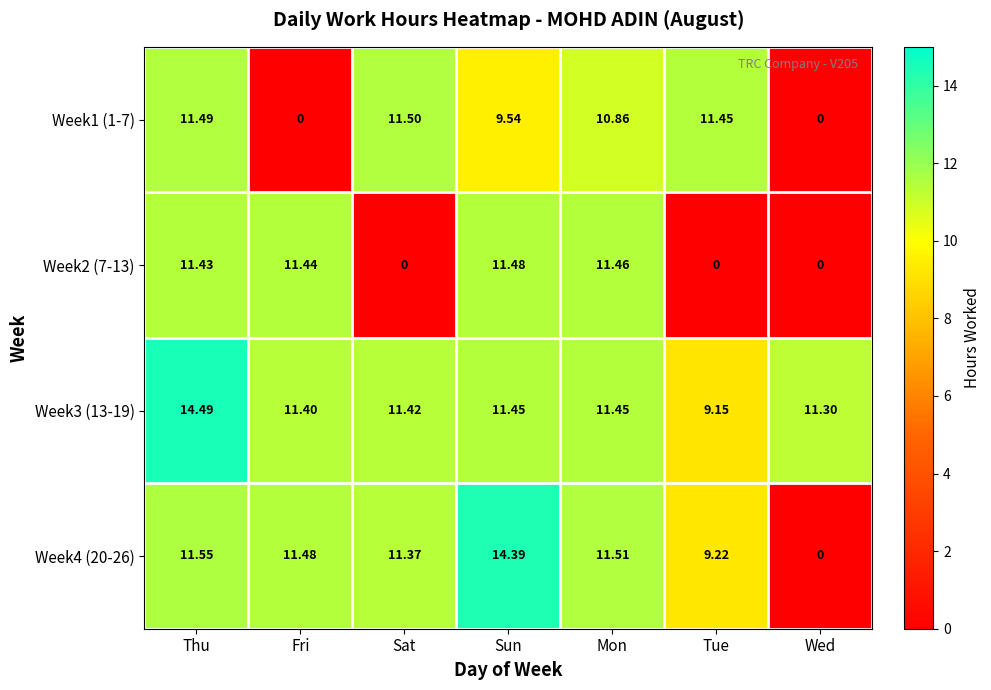

How many values in the Week3 (13-19) series are below 11?

1